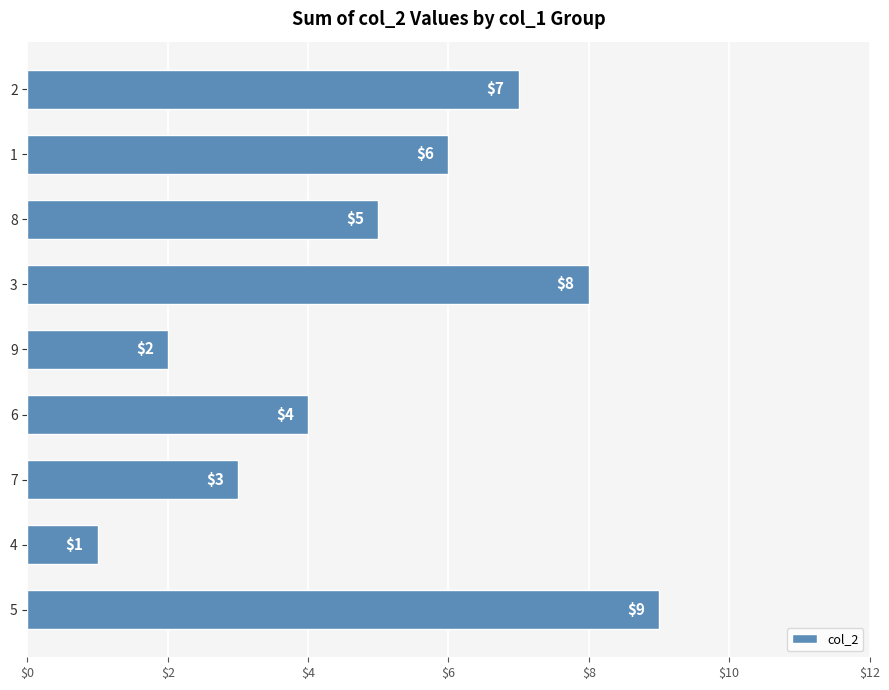

Reading top to bottom, what are all the values shown in this chart?

7	6	5	8	2	4	3	1	9